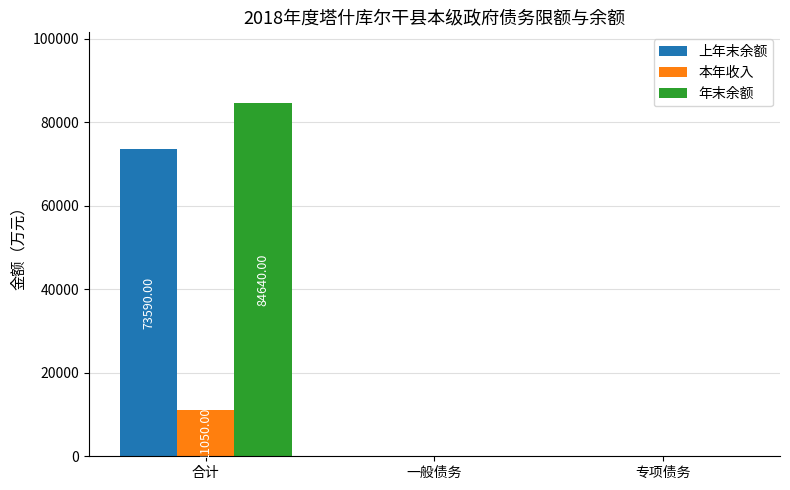

Are the bars grouped side by side (vs. stacked)?

Yes